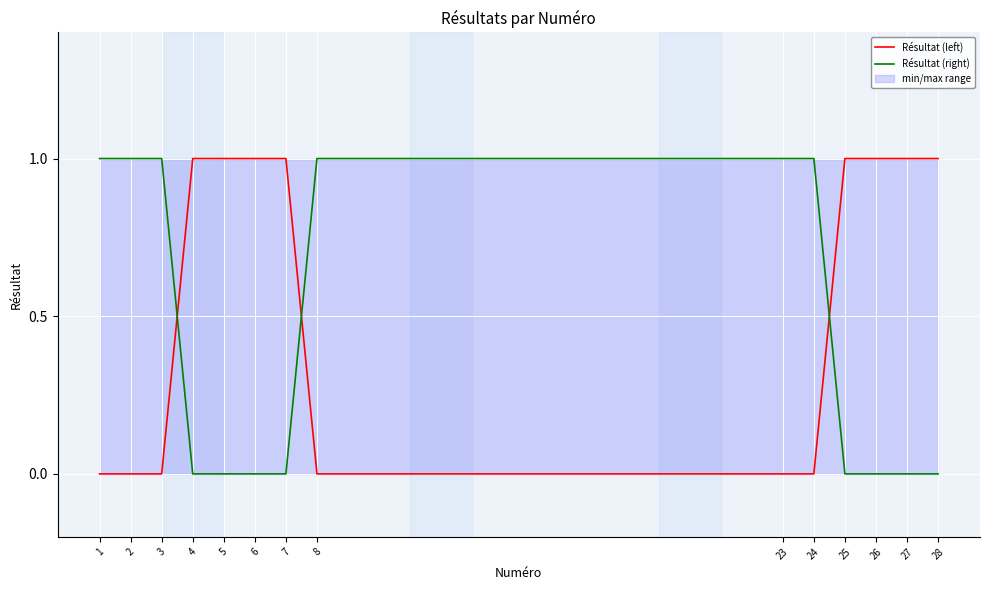

Which series has the widest spread of values?

Résultat (left)